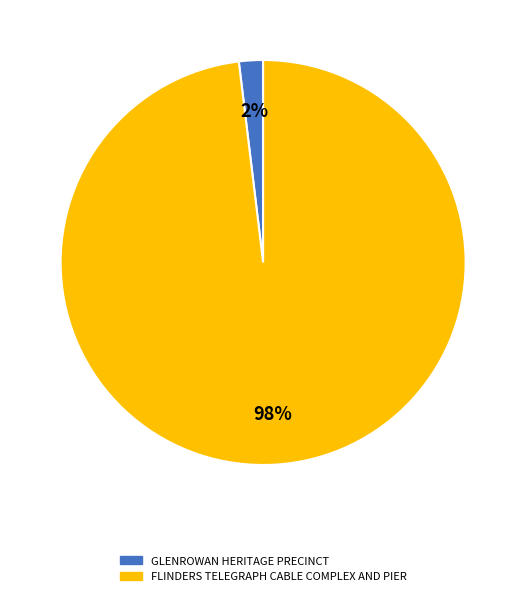

How many segments does this pie chart have?

2